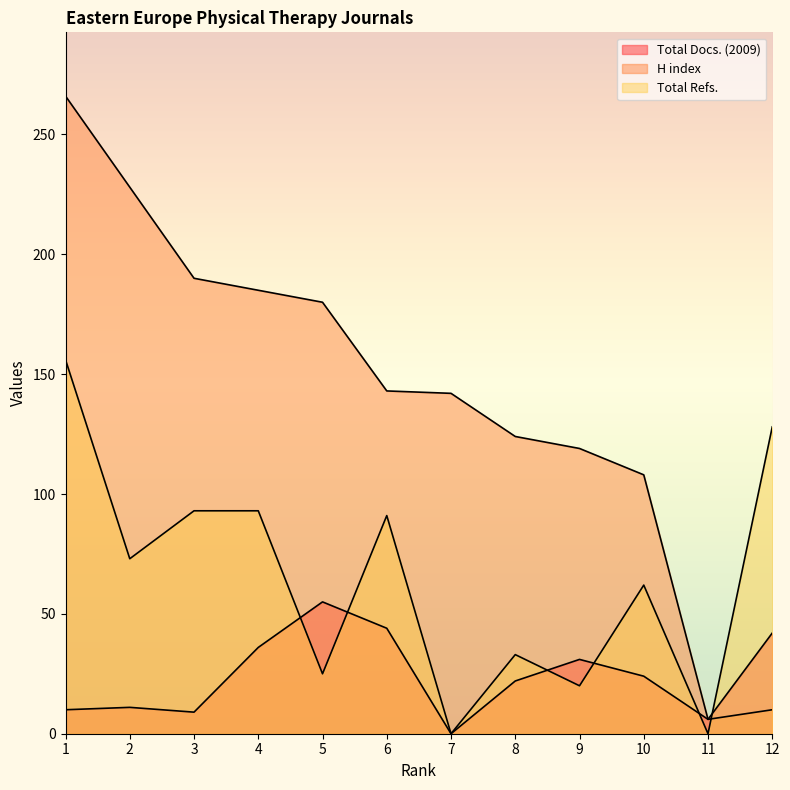

What is the value of the Total Docs. (2009) point at the 8th from the left?

22